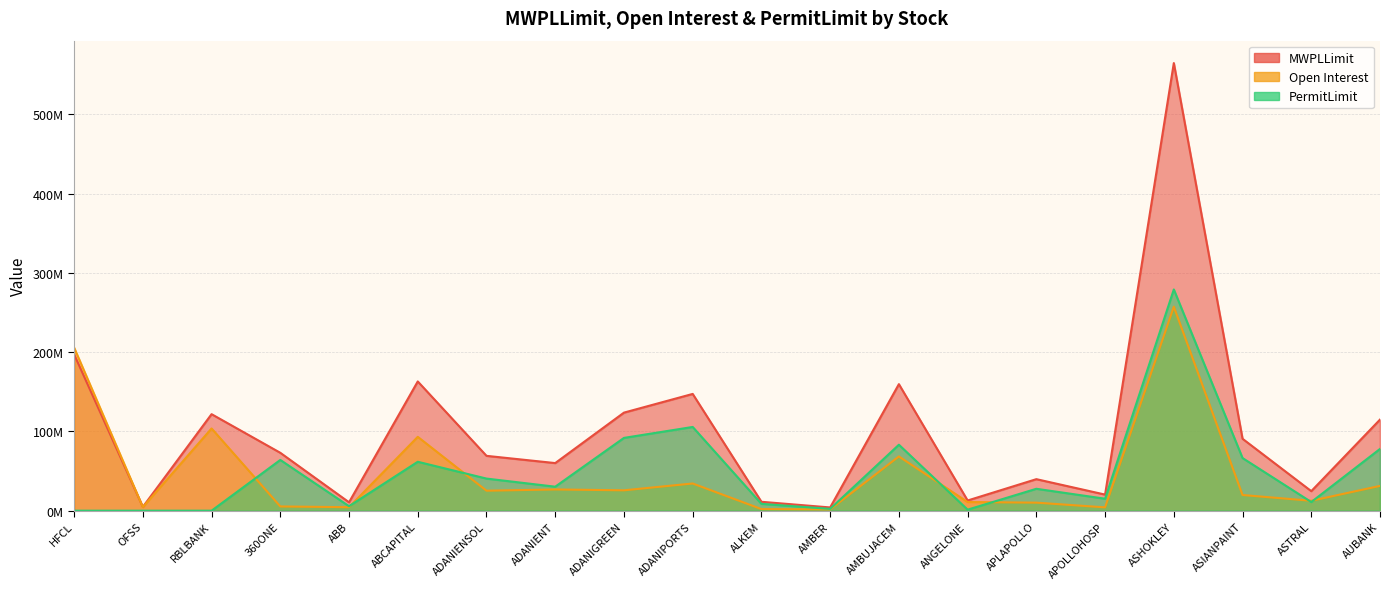

What is the difference between the maximum and minimum values in the PermitLimit series?

279174865